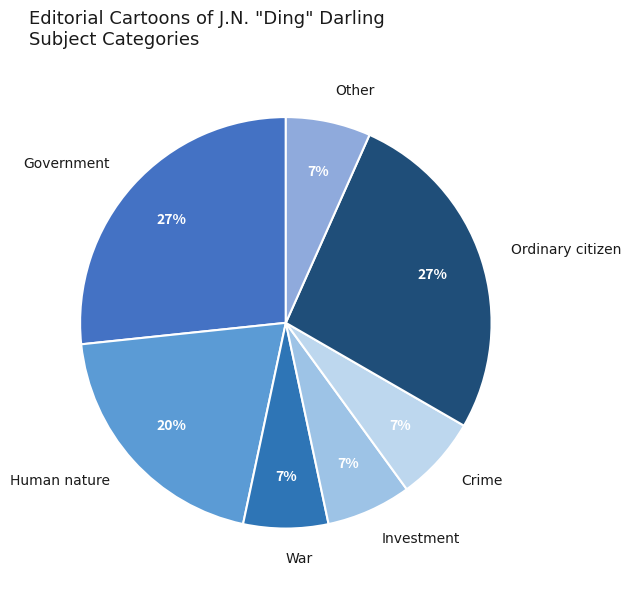

Combined, do War and Government account for over 50%?

No